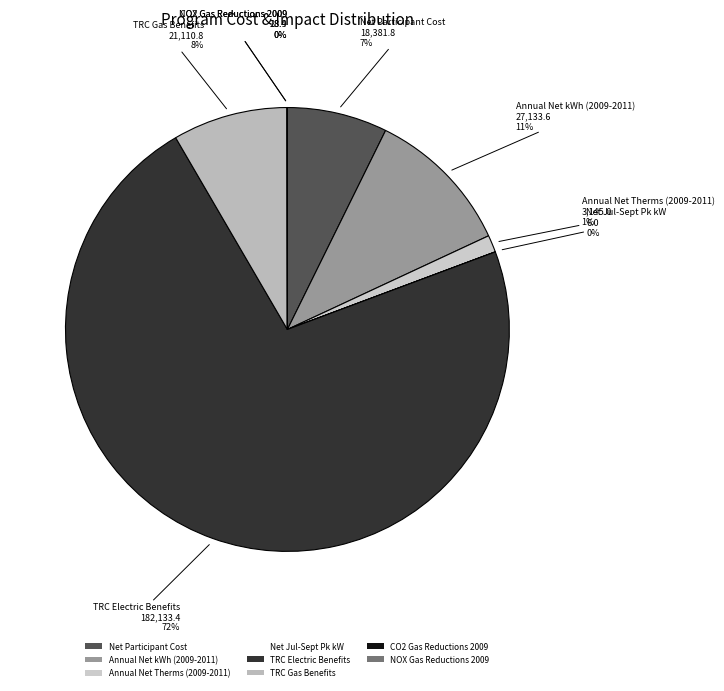

Is there a majority slice in this chart?

Yes